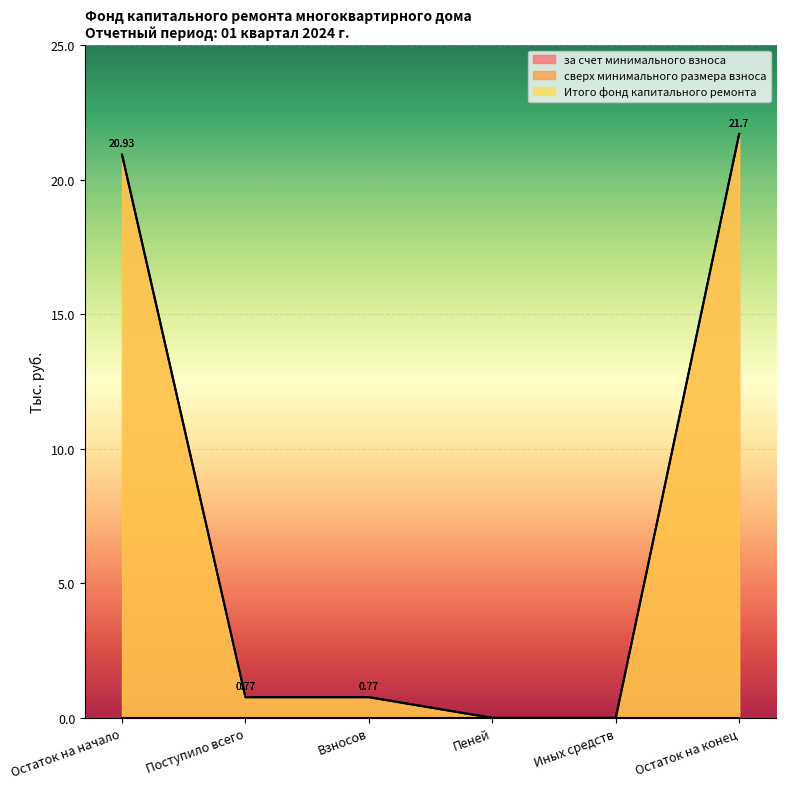

List the labels in order of Итого фонд капитального ремонта value, smallest first.

Пеней, Иных средств, Поступило всего, Взносов, Остаток на начало, Остаток на конец